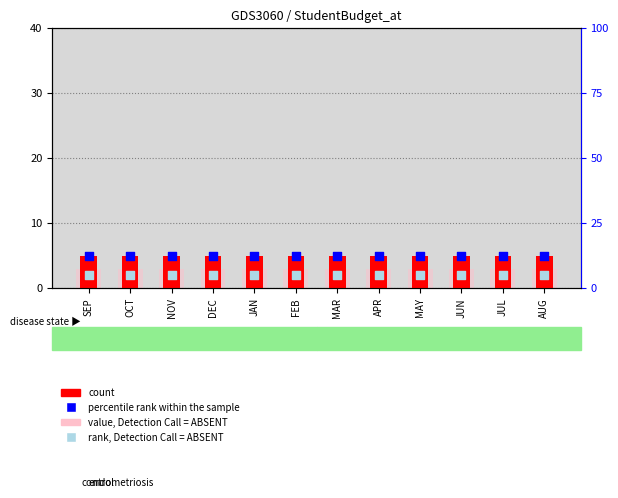

Which series contains the lowest Y value?

rank, Detection Call = ABSENT